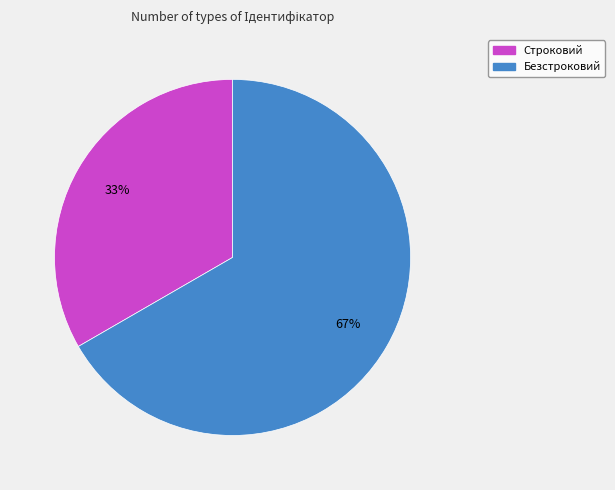

True or false: Строковий accounts for 43% of the total.

False